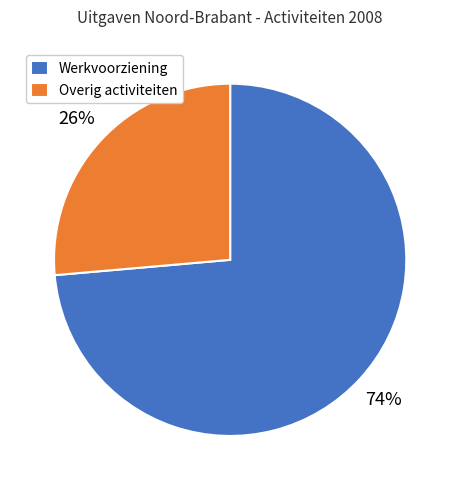

Do Overig activiteiten and Werkvoorziening together represent more than half of the pie?

Yes